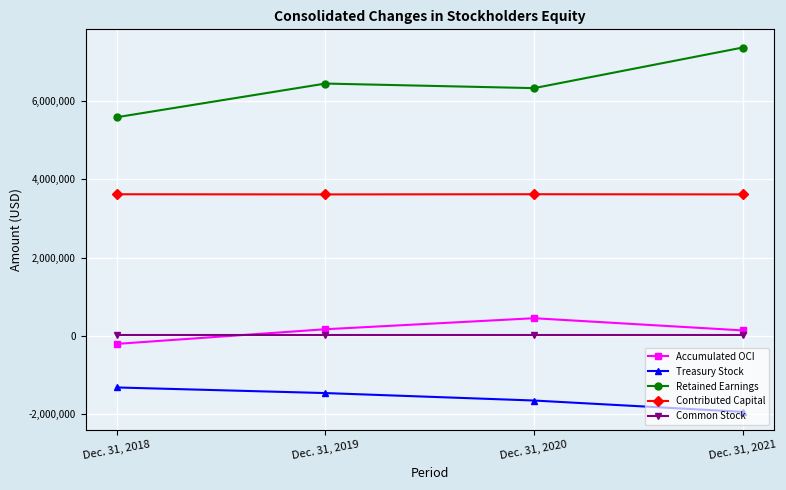

Rank the categories by Accumulated OCI value from lowest to highest.

Dec. 31, 2018, Dec. 31, 2021, Dec. 31, 2019, Dec. 31, 2020